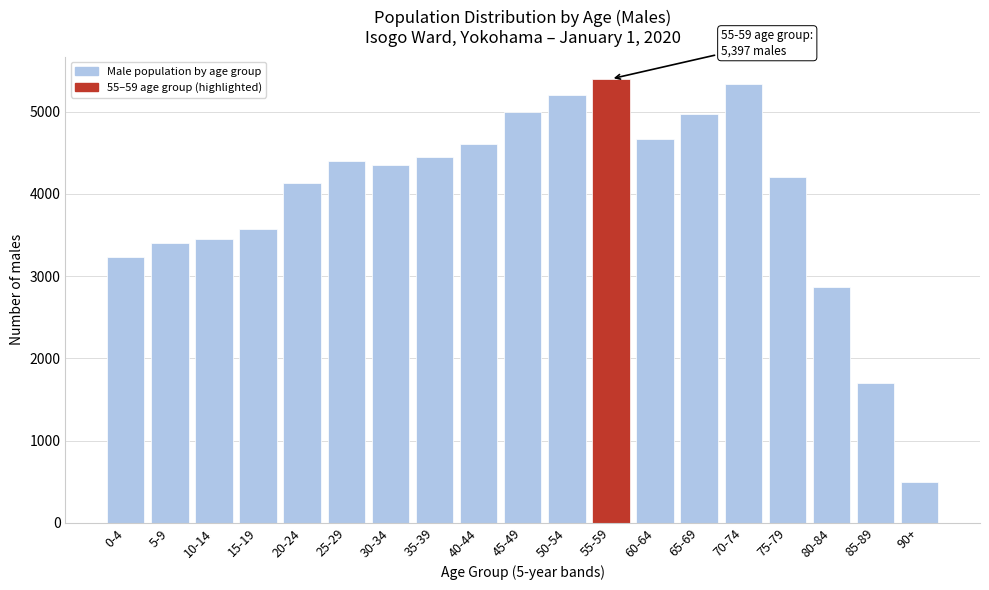

Reading right to left, what are all the values shown in this chart?

500	1700	2861	4203	5329	4976	4663	5397	5200	5000	4600	4450	4350	4398	4135	3577	3453	3402	3237